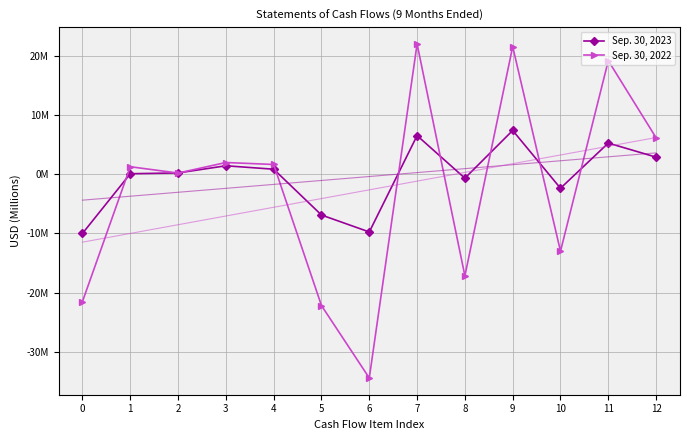

Between 2 and 8, which is larger?

2